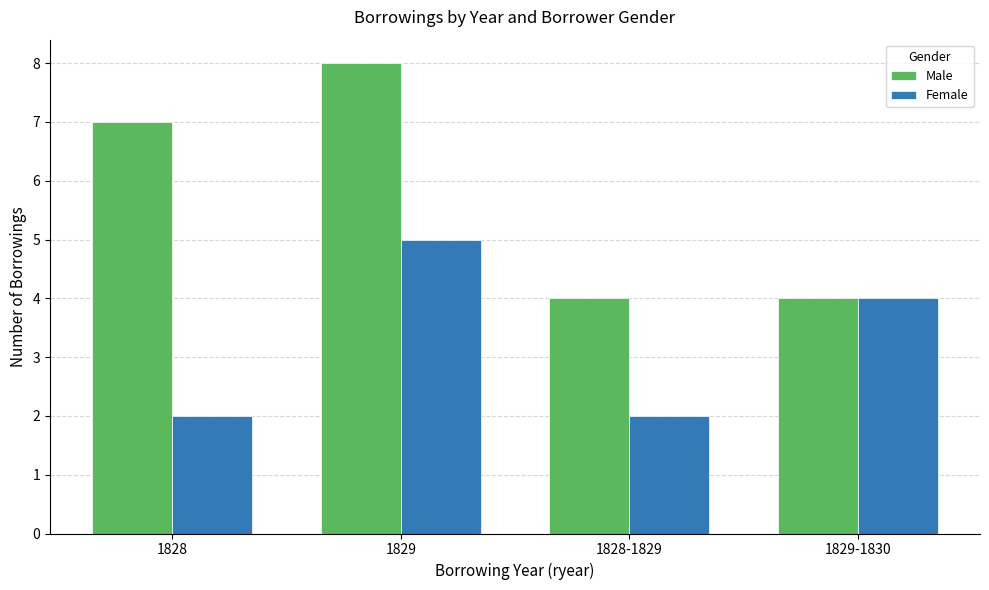

Count the number of data series in this chart.

2